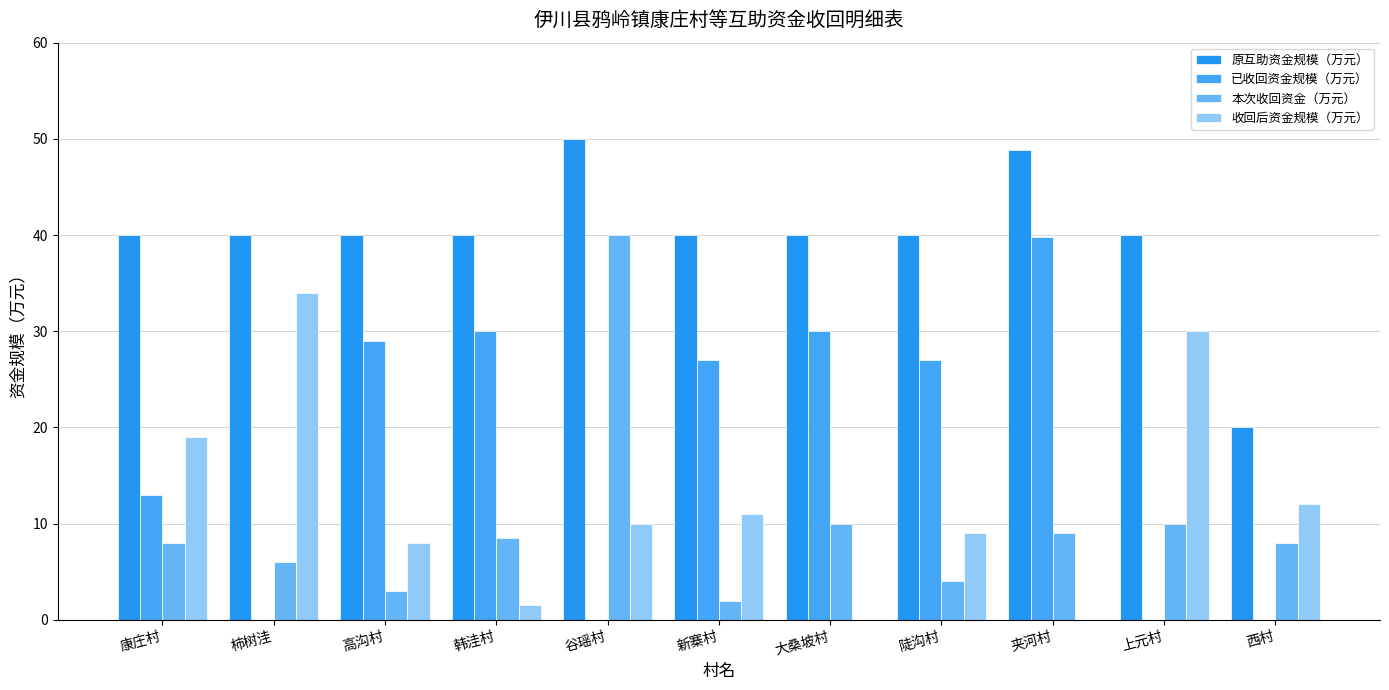

Rank the series by their maximum value, from highest to lowest.

原互助资金规模（万元）, 本次收回资金（万元）, 已收回资金规模（万元）, 收回后资金规模（万元）